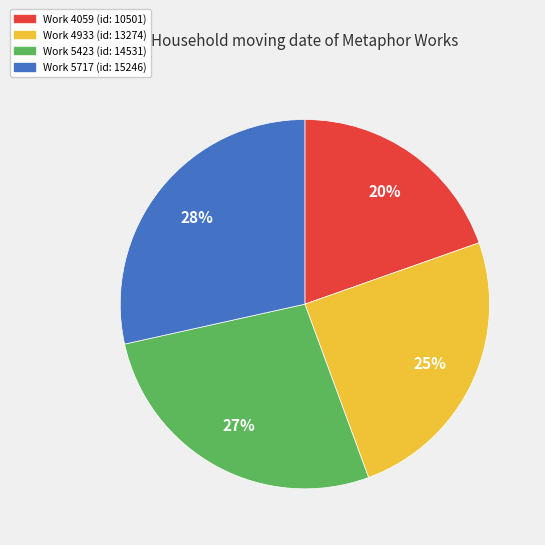

To the nearest percent, what is the average slice percentage?

25%